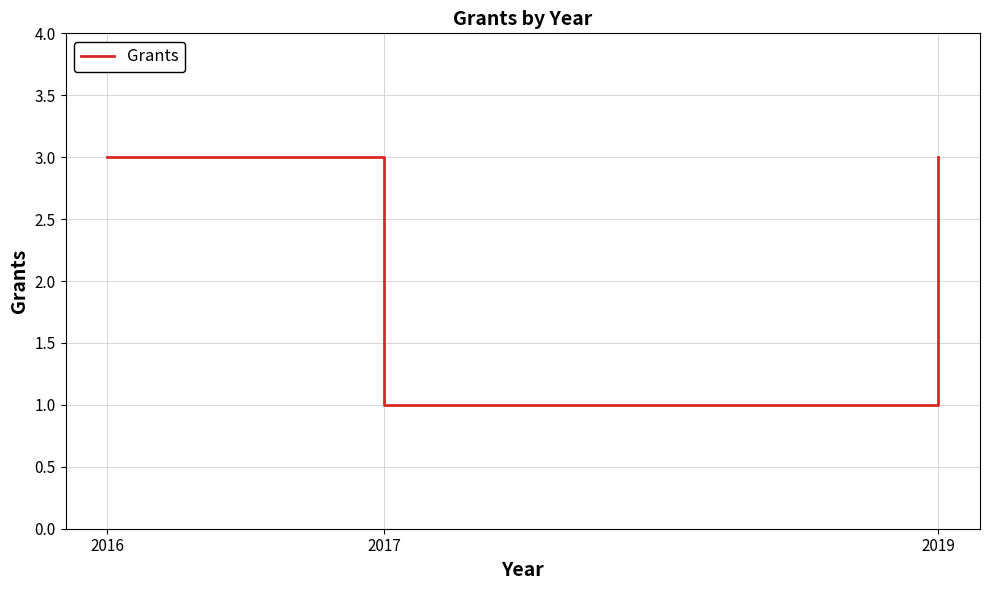

Is it true that the value at 2016 is 3?

True